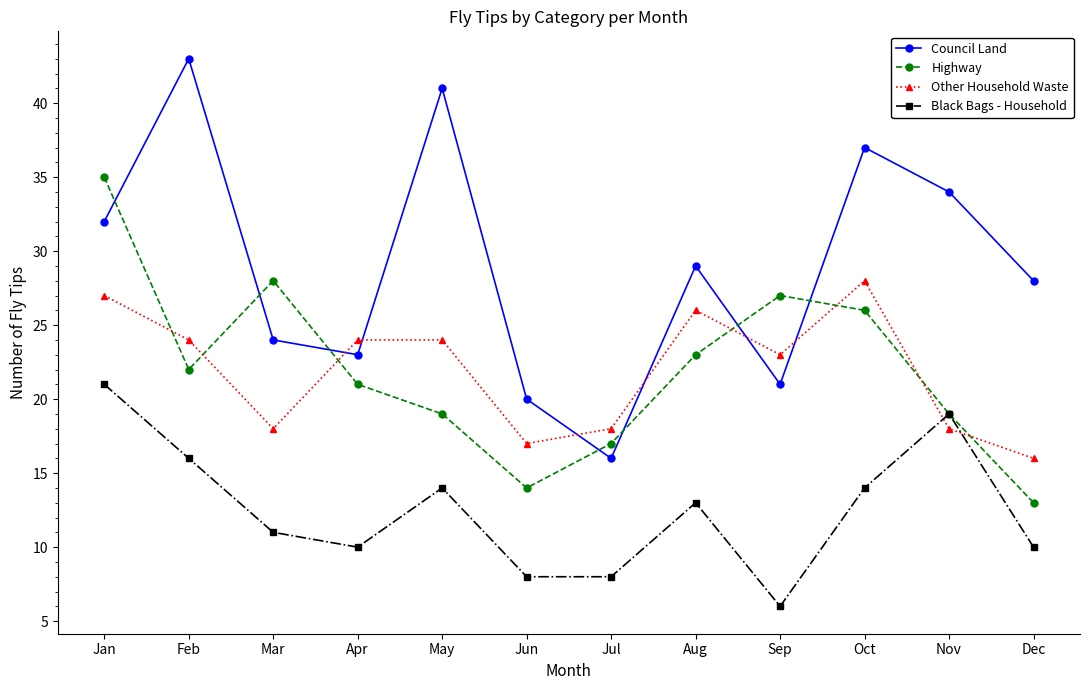

What is the minimum value shown in the chart?

6